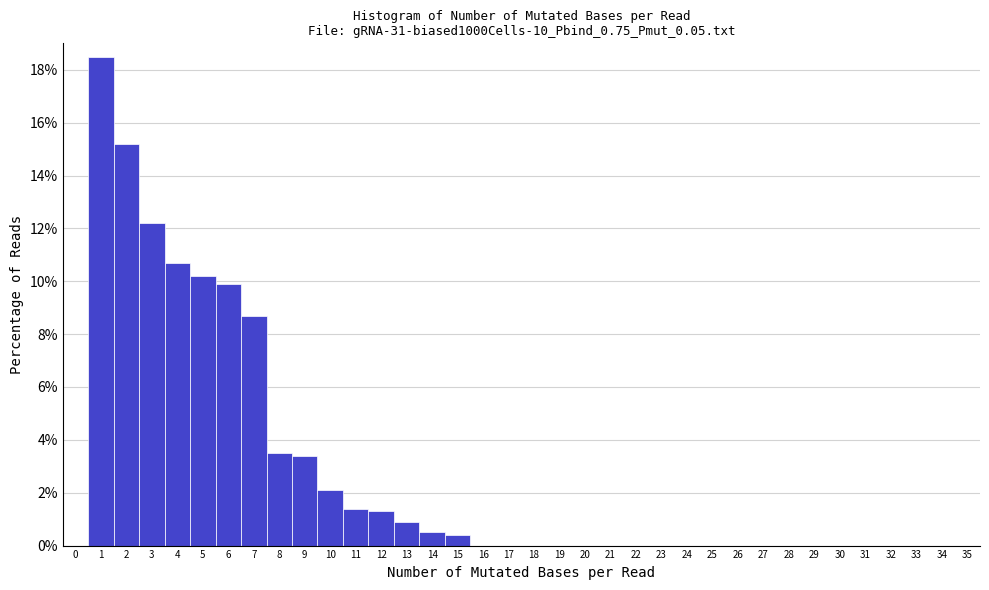

Reading left to right, transcribe this chart: for each bar, give the range it covers on the x-axis and its height. The values are not printed on the chart, so give them approximately, as read against the axis.

0.5 to 1.5: 18.6
1.5 to 2.5: 15.2
2.5 to 3.5: 12.2
3.5 to 4.5: 10.8
4.5 to 5.5: 10.2
5.5 to 6.5: 10.0
6.5 to 7.5: 8.8
7.5 to 8.5: 3.6
8.5 to 9.5: 3.4
9.5 to 10.5: 2.2
10.5 to 11.5: 1.4
11.5 to 12.5: 1.4
12.5 to 13.5: 1.0
13.5 to 14.5: 0.6
14.5 to 15.5: 0.4